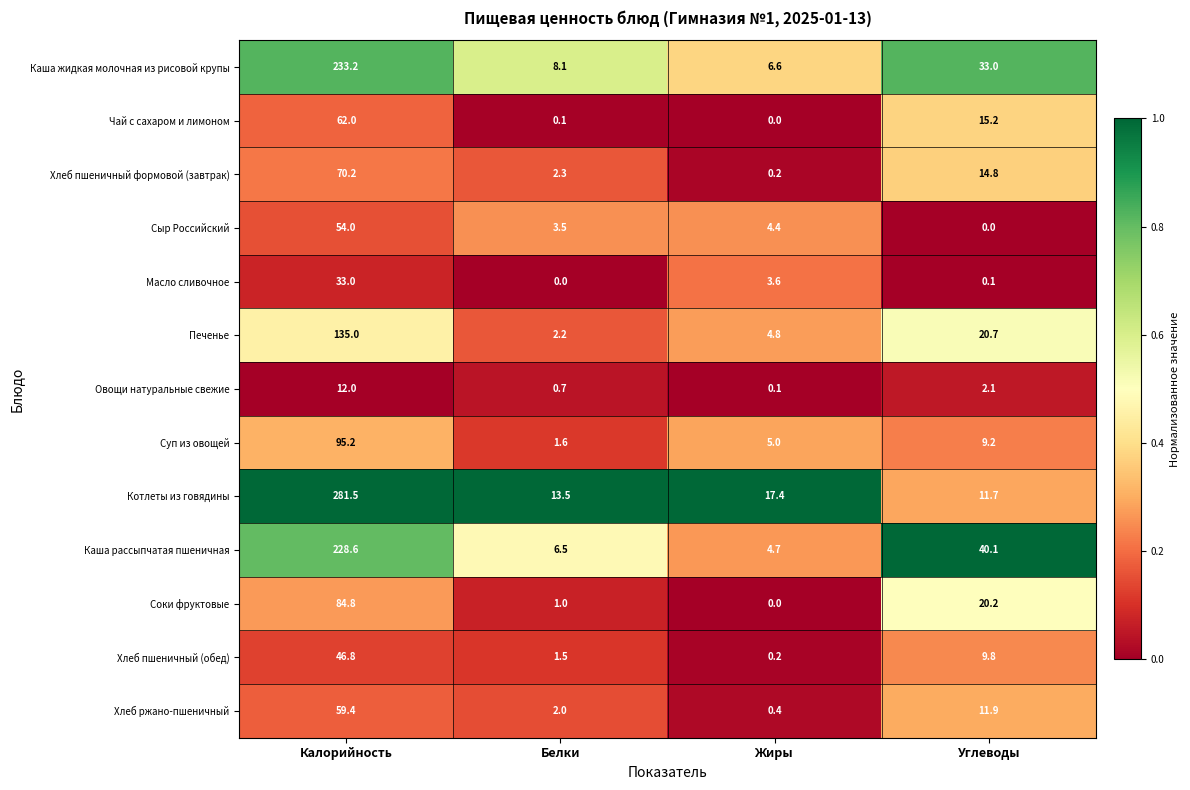

Which series has the largest total across all categories?

Котлеты из говядины